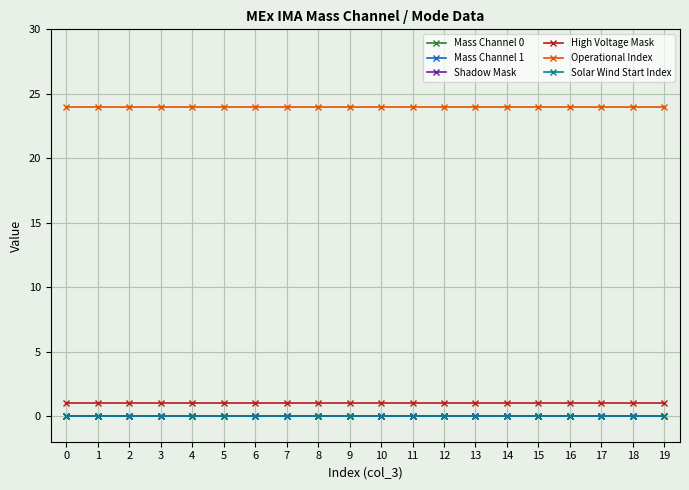

Between 7 and 11, which is larger?

7